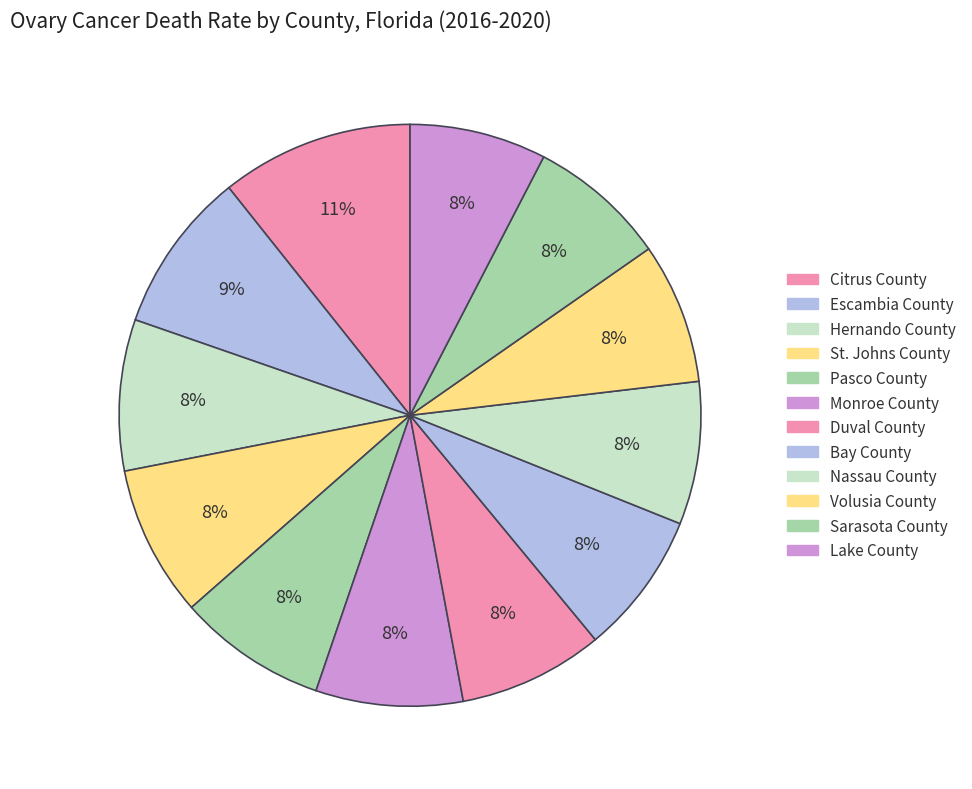

Approximately how many times larger is the value at Sarasota County compared to Bay County?

1.0